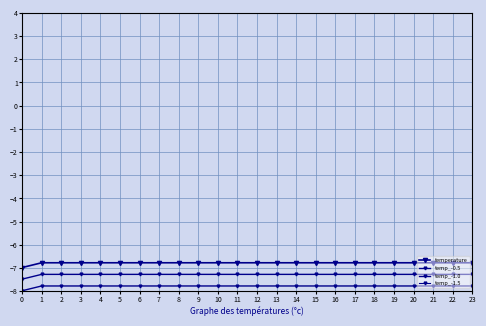

True or false: temp_-1.5 has a value of -8.3 at 15.

True